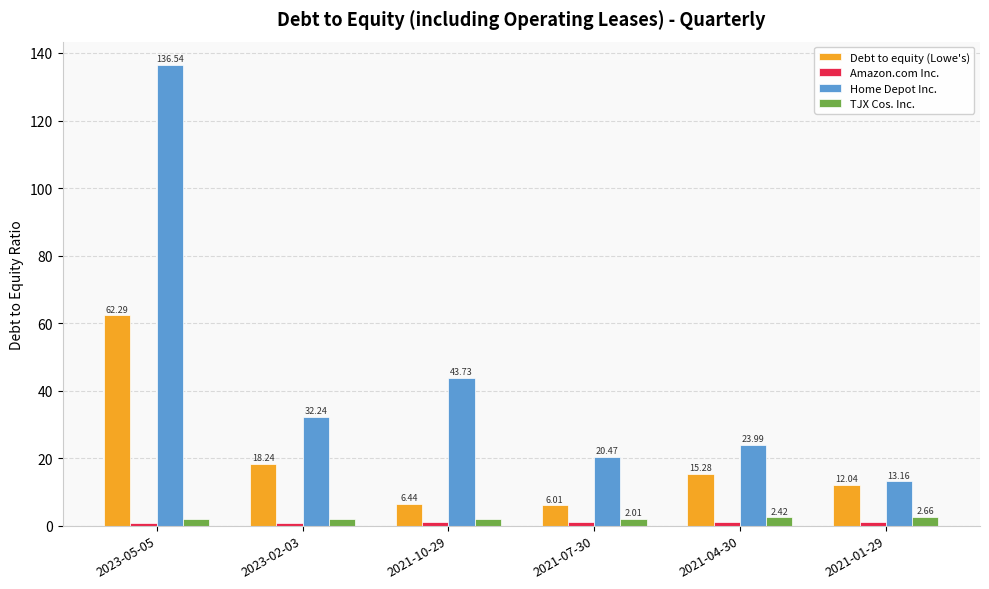

What is the greatest value displayed?

136.5